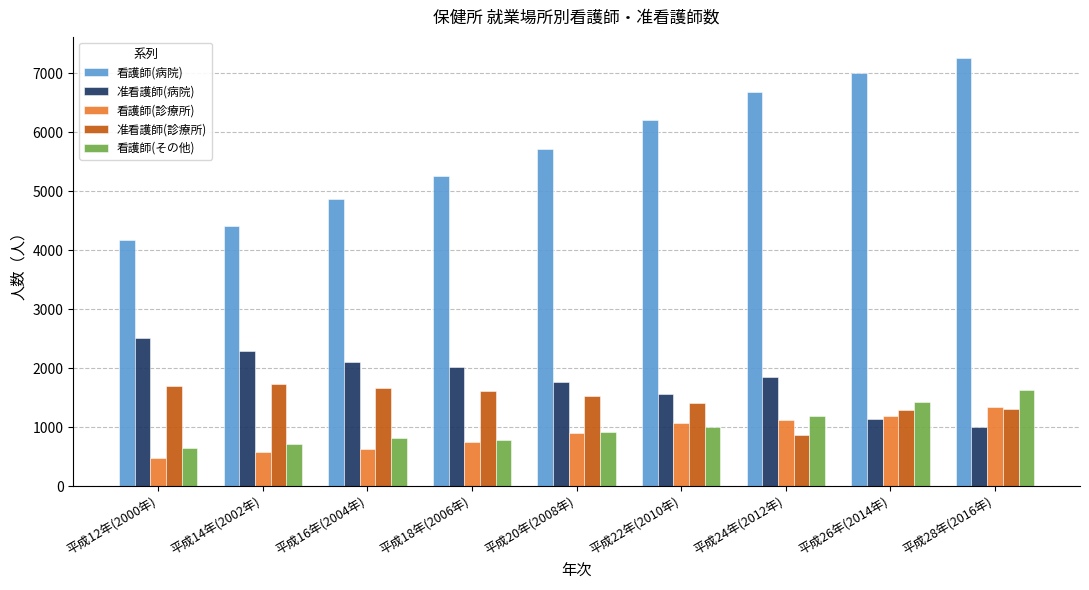

What are all the series names shown in the legend?

看護師(病院), 准看護師(病院), 看護師(診療所), 准看護師(診療所), 看護師(その他)